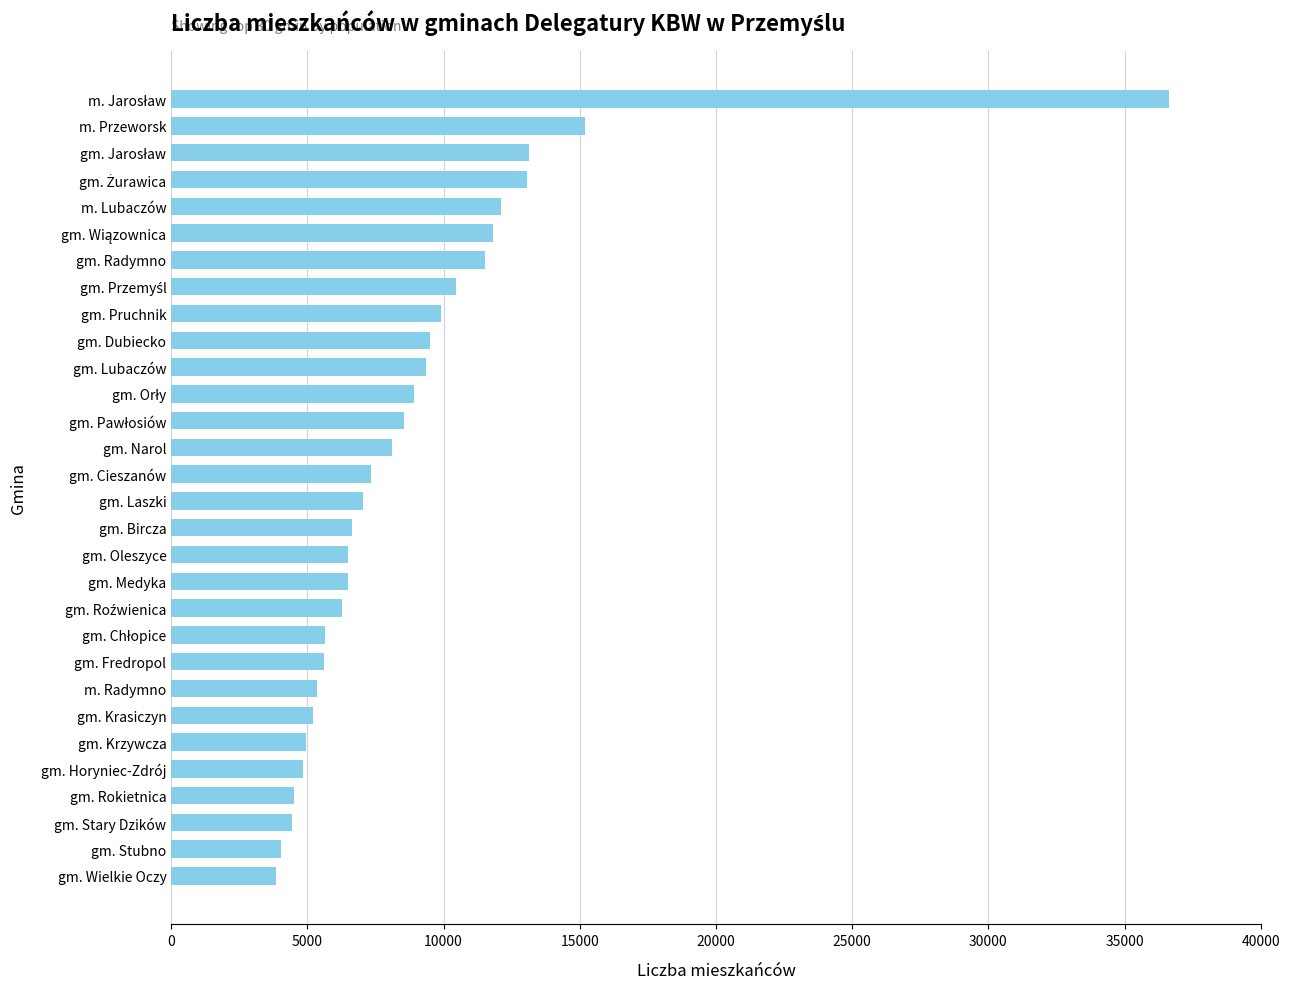

What is the value of the 21st bar from the top?

5650